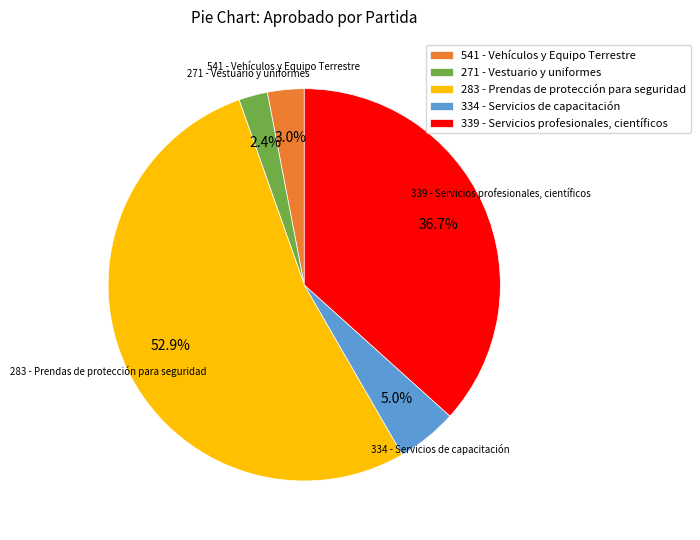

Is 271 - Vestuario y uniformes the majority of the pie?

No